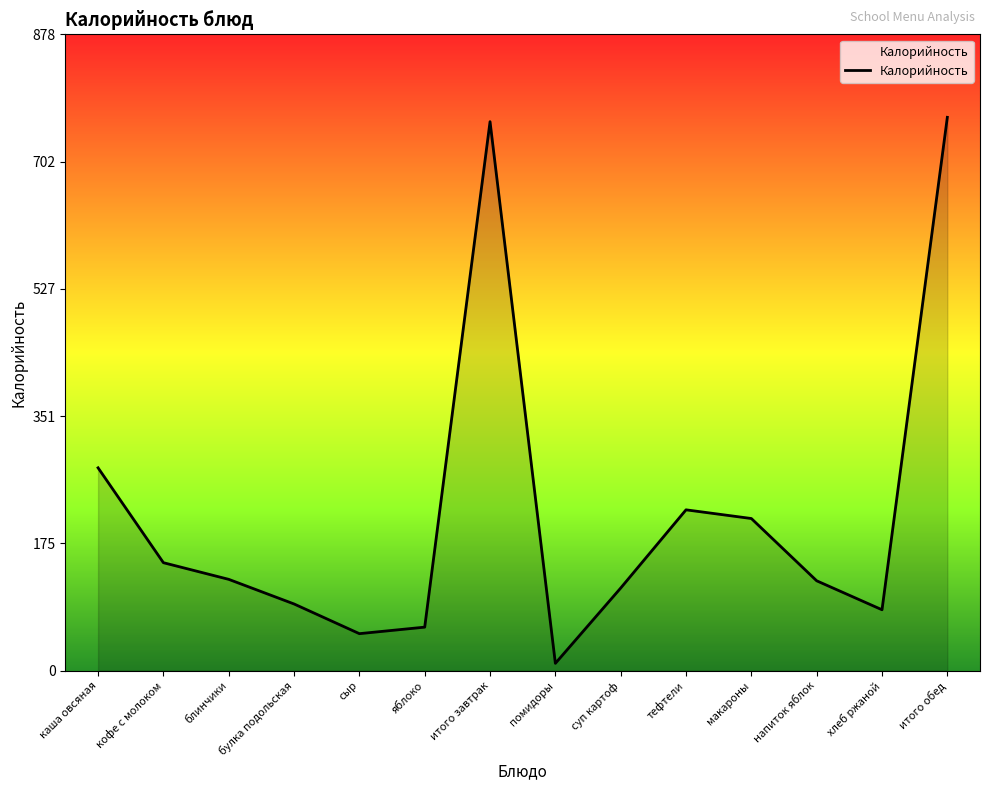

What is the ratio of the value at тефтели to the value at кофе с молоком?

1.5